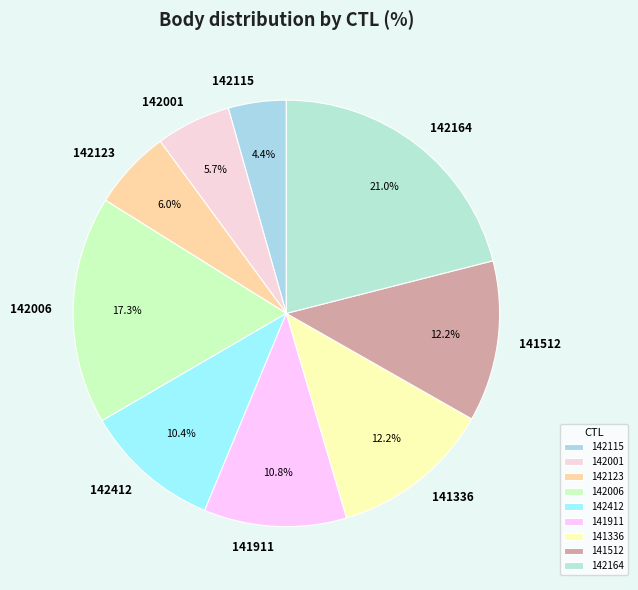

Is the sum of 141911 and 142115 greater than half?

No